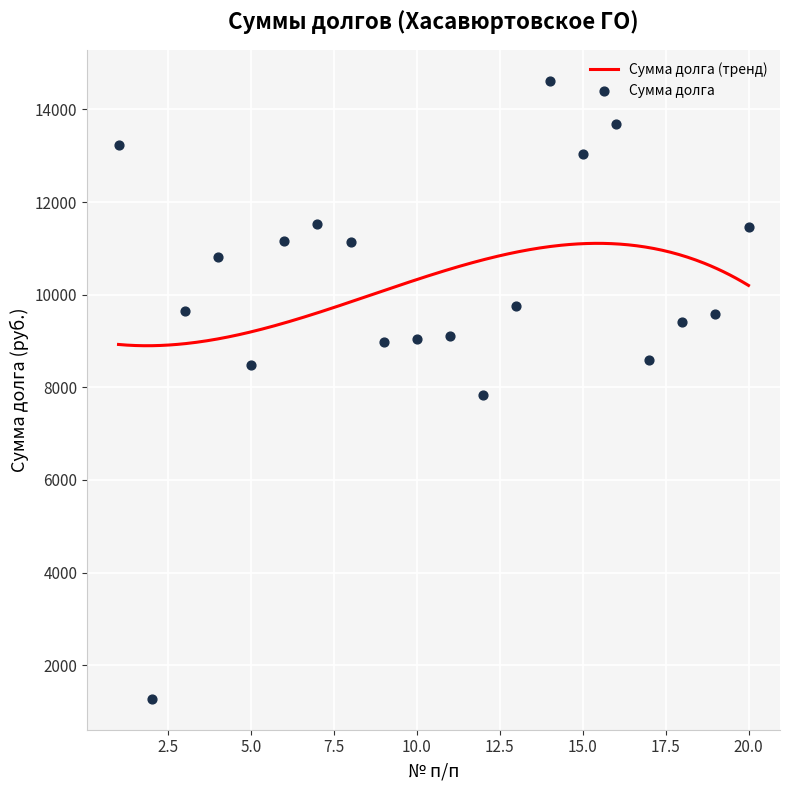

What is the change in value from 3 to 20?

+1806.1